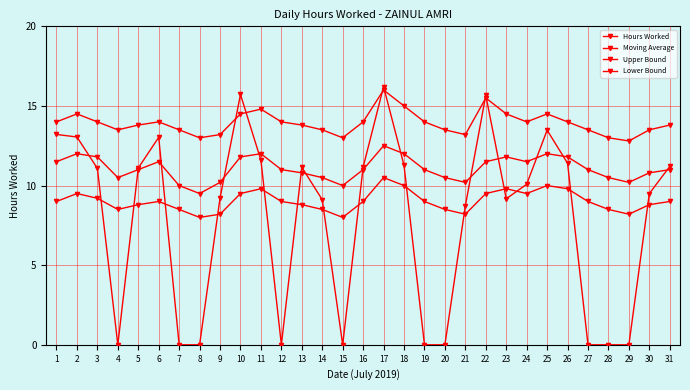

What is the sum of all Moving Average values?

343.4